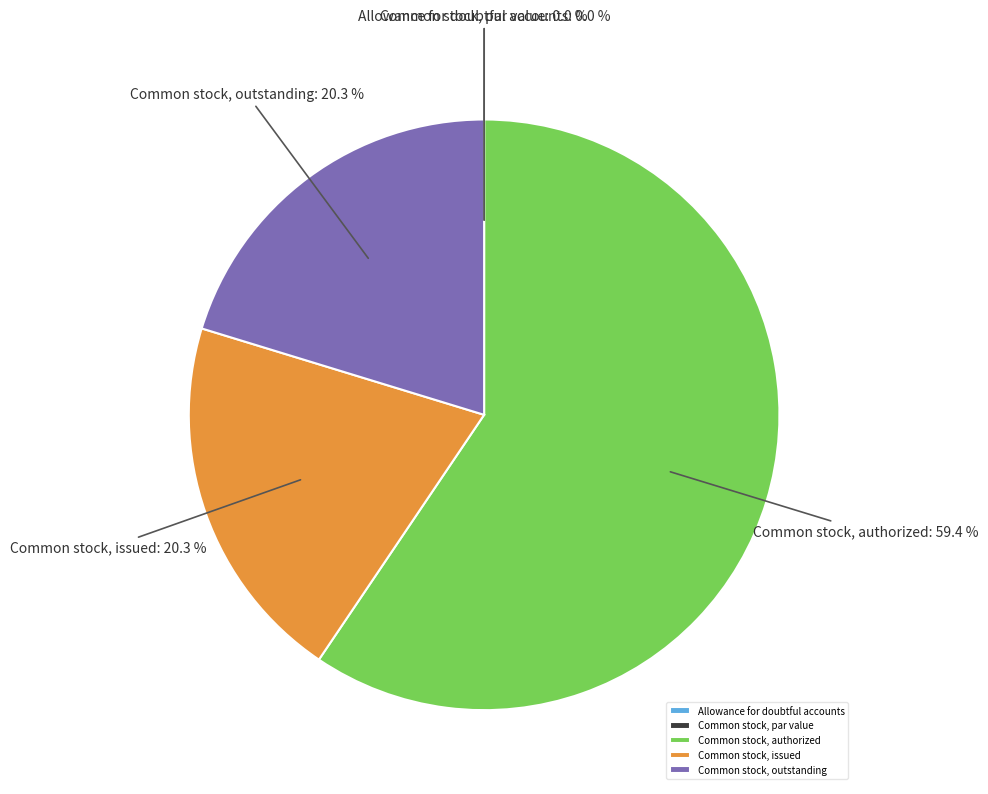

To the nearest percent, what is the average slice percentage?

20%